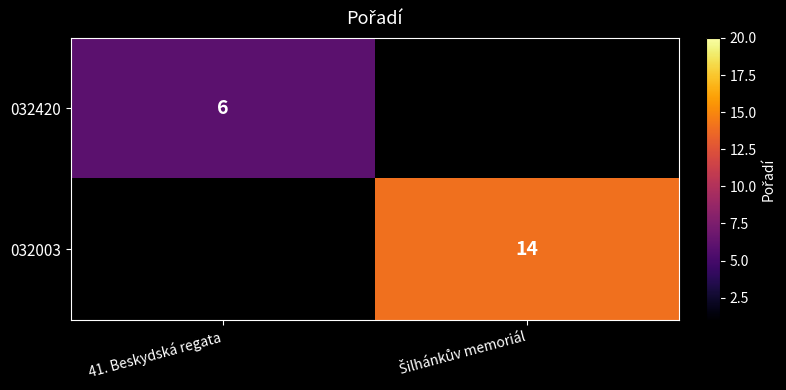

Is it true that 032420 equals 6 at 41. Beskydská regata?

True